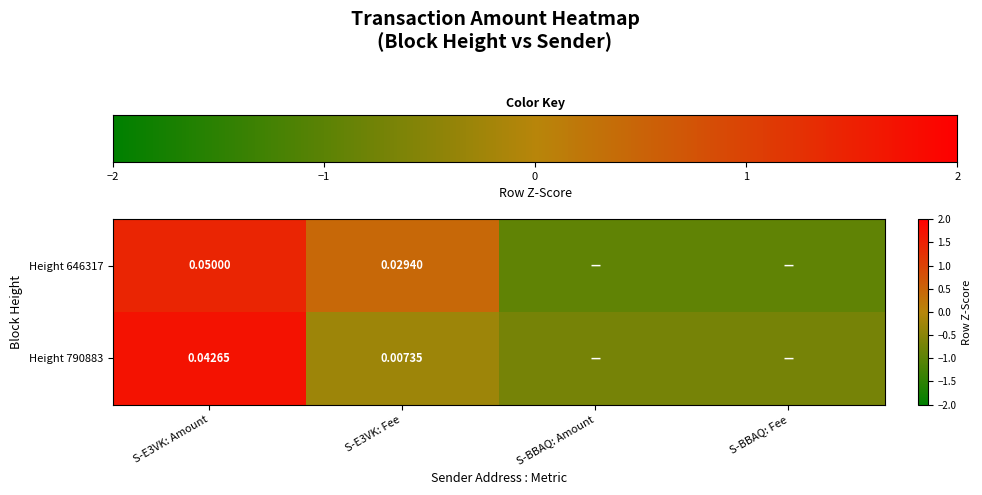

What is the difference between the maximum and second lowest values in the Height 646317 series?

2.4